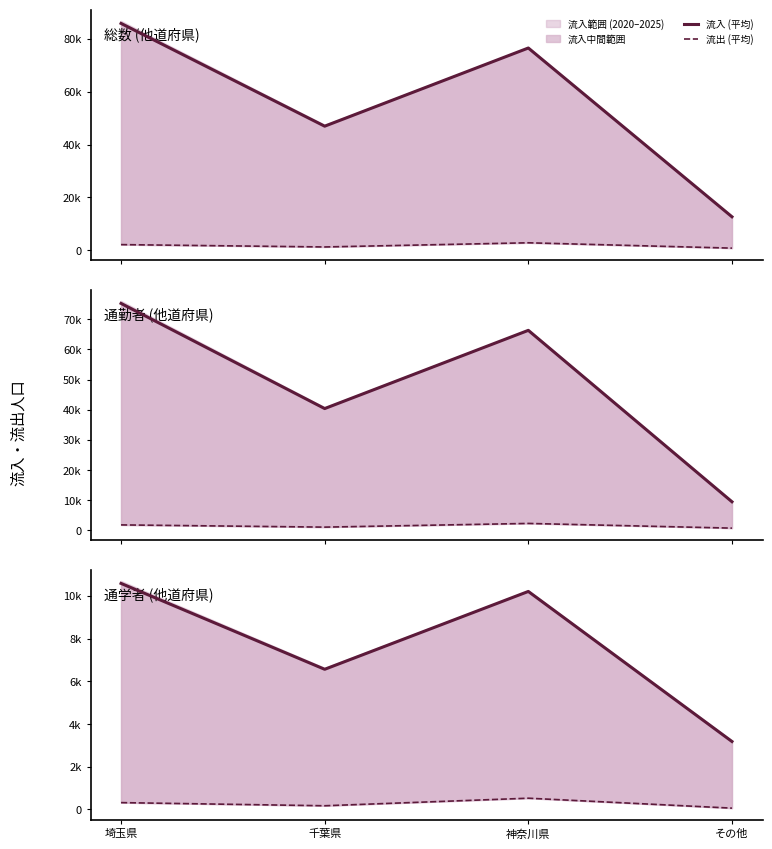

How many categories are shown in the chart?

4